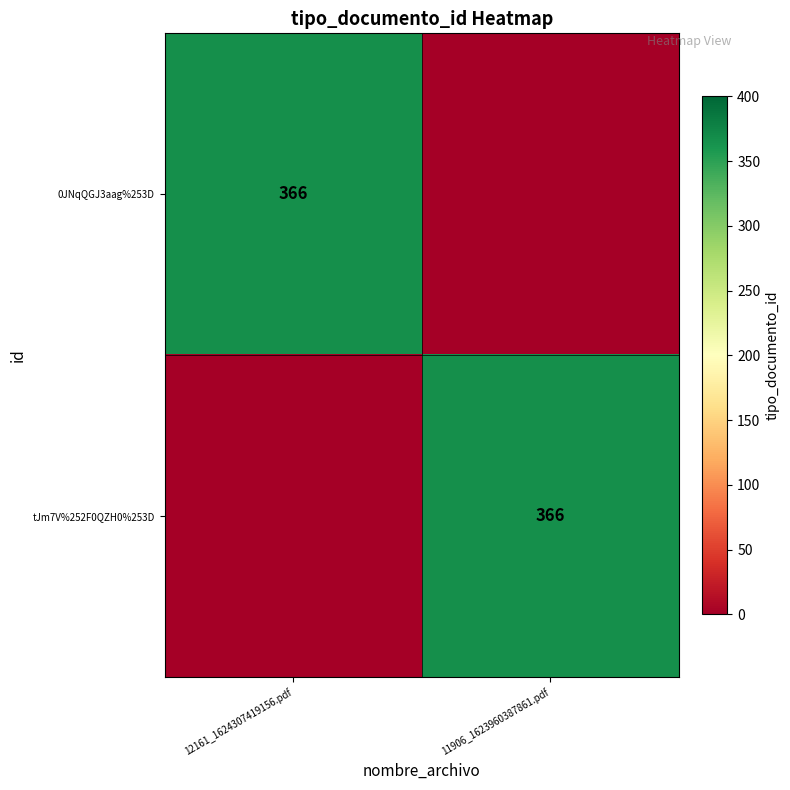

The value of tJm7V%252F0QZH0%253D at 11906_1623960387861.pdf is 366. True or false?

True